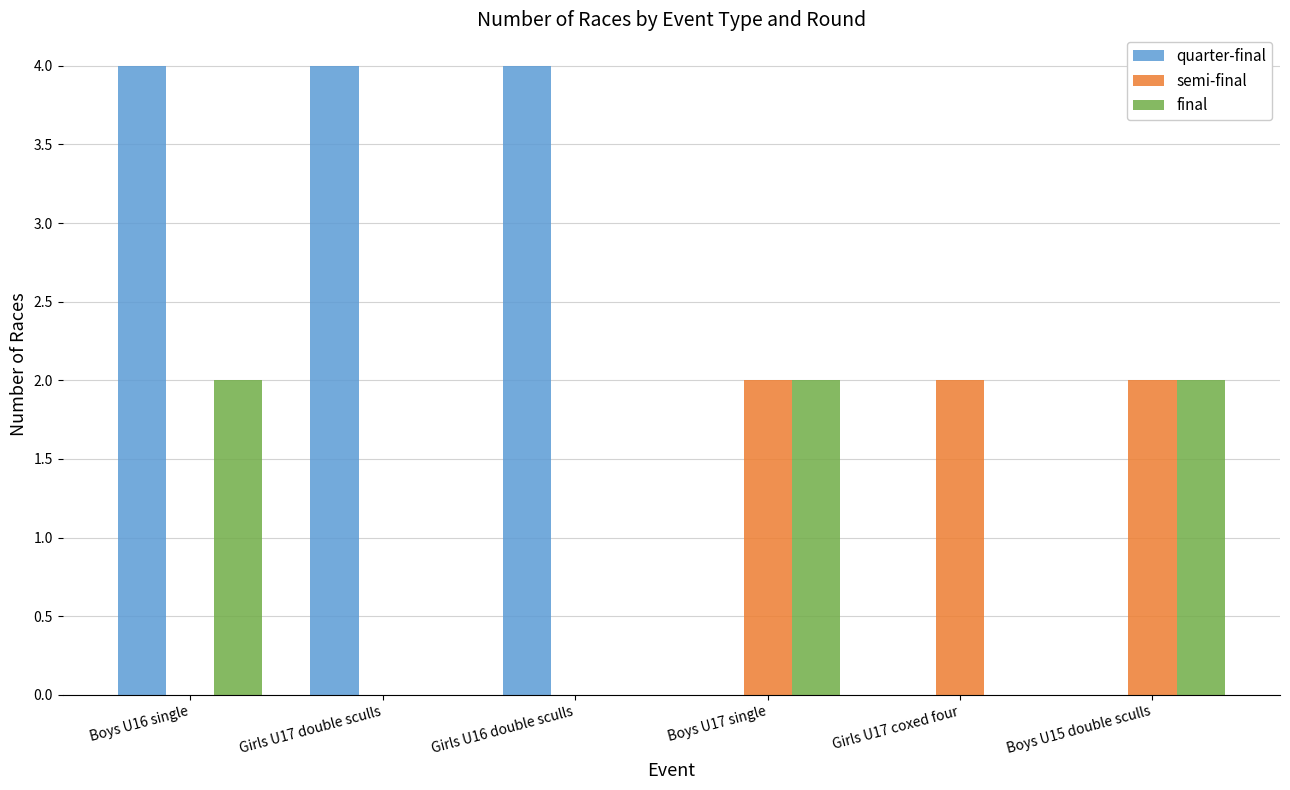

Reading right to left, transcribe all the data shown in this chart.

quarter-final: Boys U15 double sculls=0	Girls U17 coxed four=0	Boys U17 single=0	Girls U16 double sculls=4	Girls U17 double sculls=4	Boys U16 single=4
semi-final: Boys U15 double sculls=2	Girls U17 coxed four=2	Boys U17 single=2	Girls U16 double sculls=0	Girls U17 double sculls=0	Boys U16 single=0
final: Boys U15 double sculls=2	Girls U17 coxed four=0	Boys U17 single=2	Girls U16 double sculls=0	Girls U17 double sculls=0	Boys U16 single=2